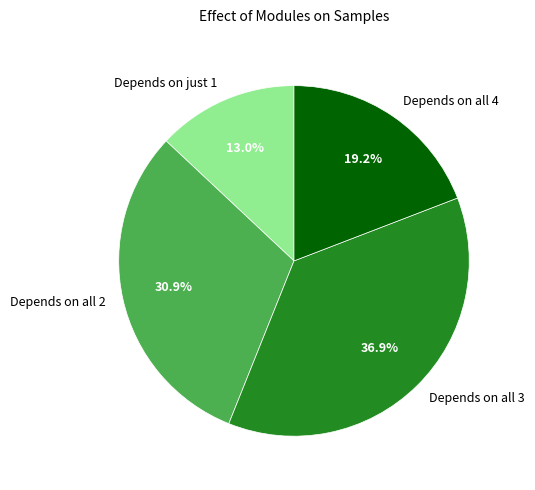

Combined, what portion of the pie is Depends on all 2 and Depends on all 4?

50.1%